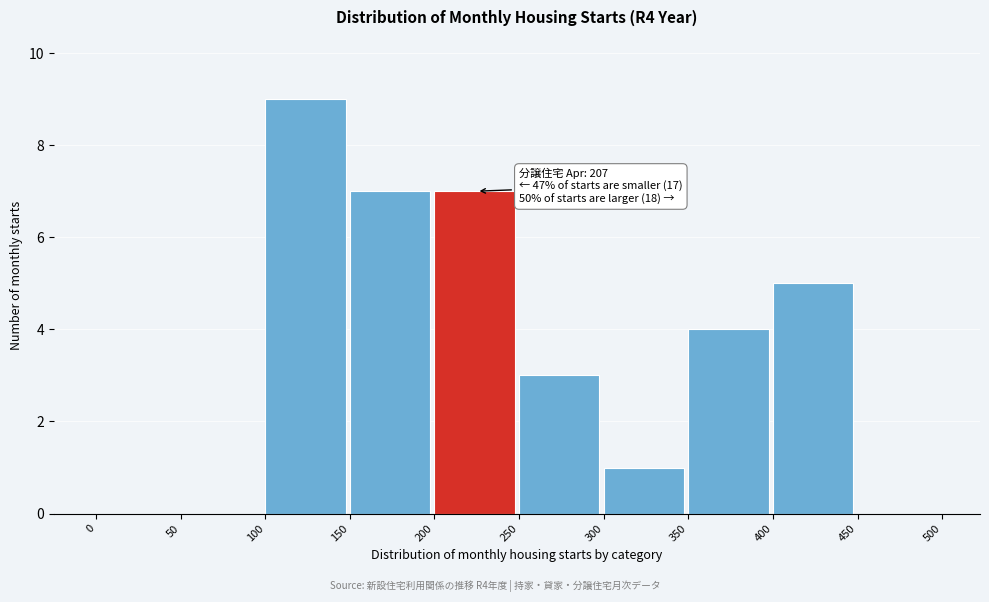

Over which range of the x-axis is the bar tallest?

100 to 150